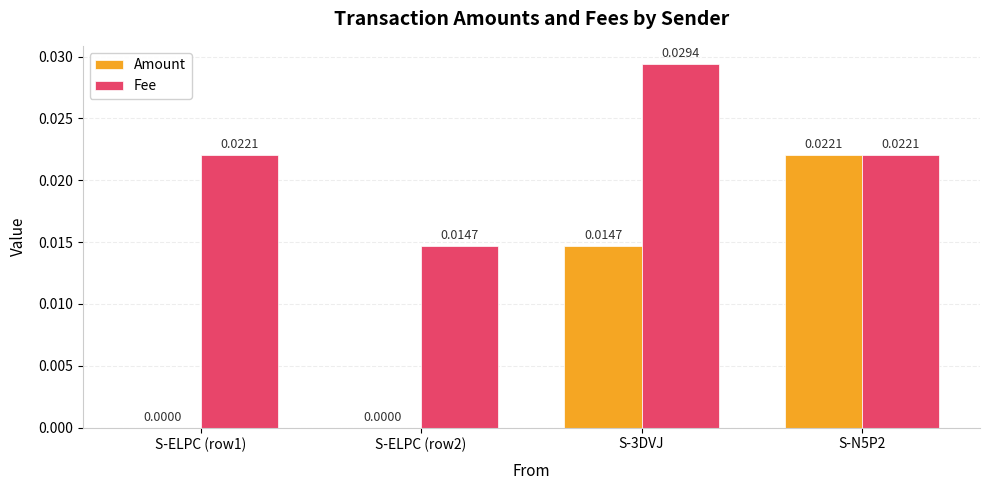

Between S-ELPC (row2) and S-N5P2, which series saw the biggest shift?

Amount